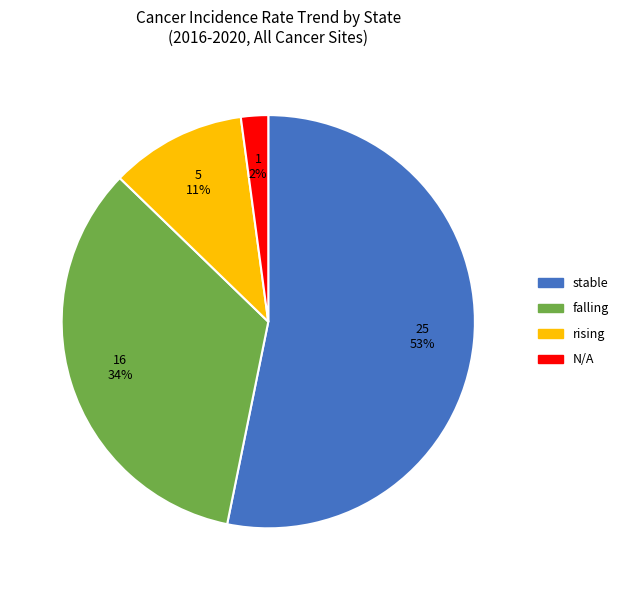

To the nearest percent, what is the average slice percentage?

25%